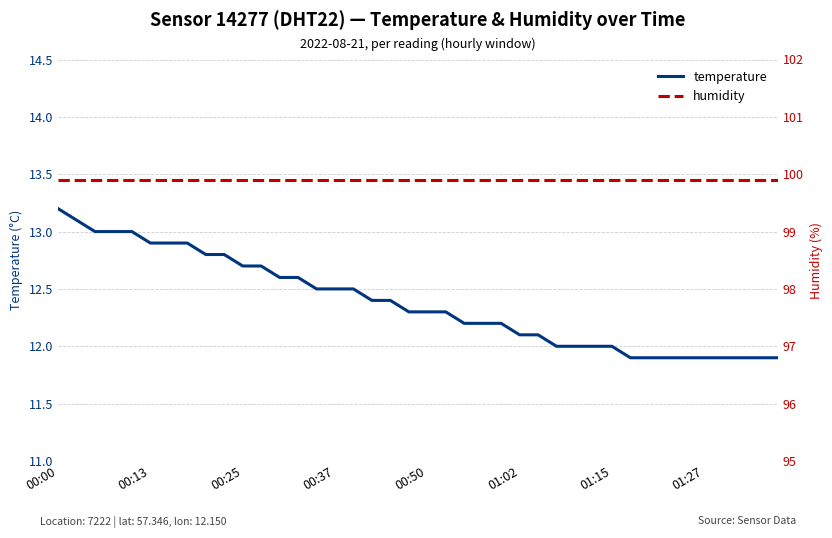

How many lines are shown in the chart?

2